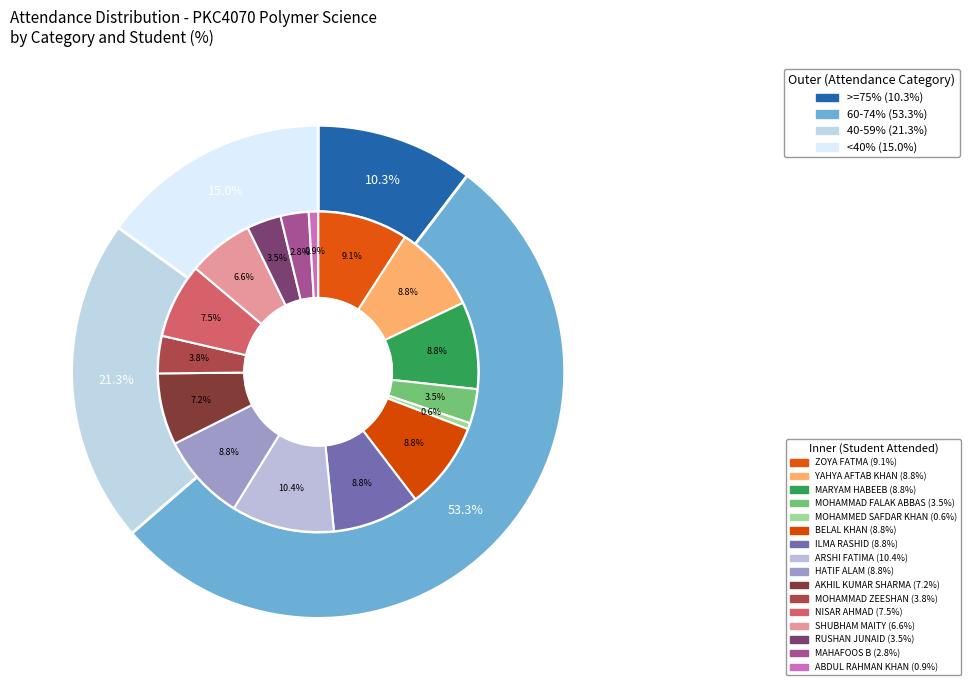

To the nearest percent, what is the average slice percentage?

6%